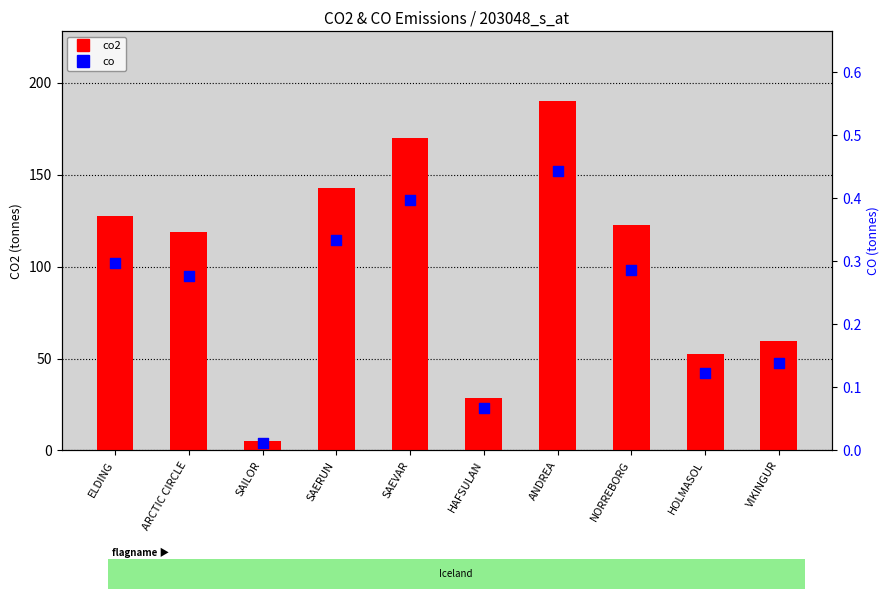

Which series has the largest Y range (max minus min)?

co2